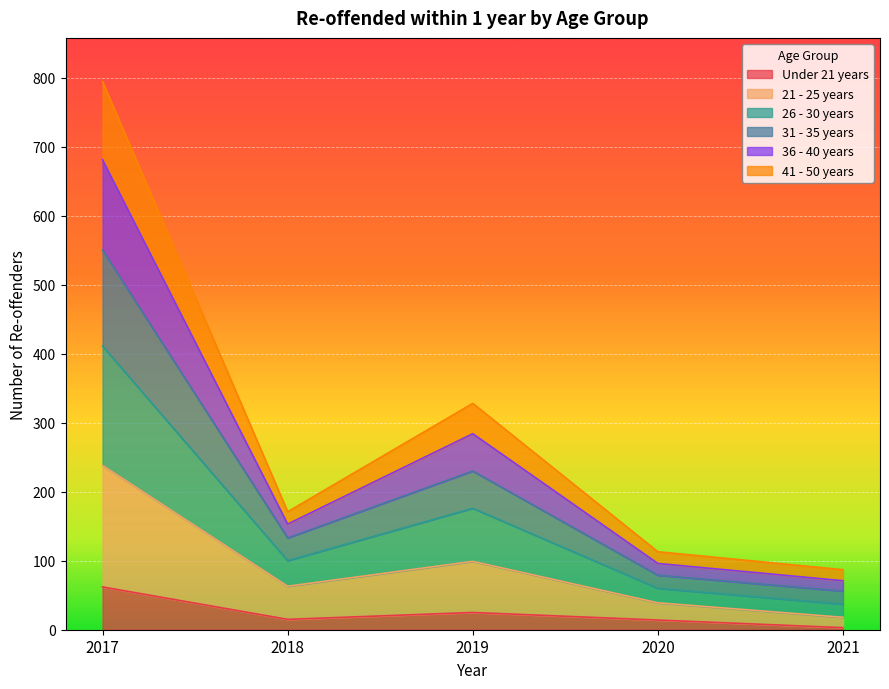

True or false: Under 21 years and 36 - 40 years cross at least once.

False